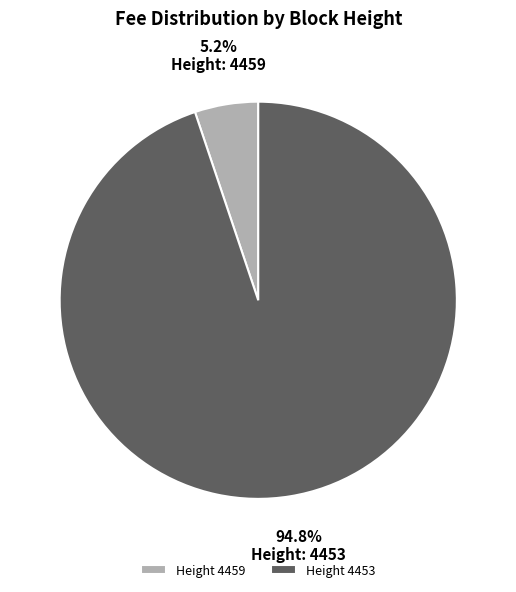

Between Height 4459 and Height 4453, which is larger?

Height 4453